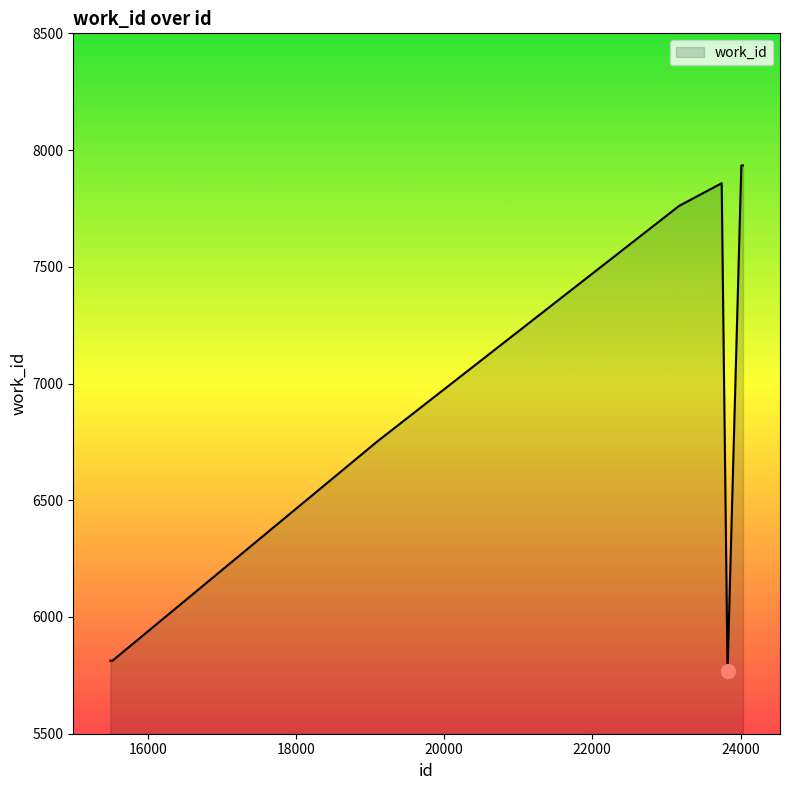

What is the smallest value displayed?

5767